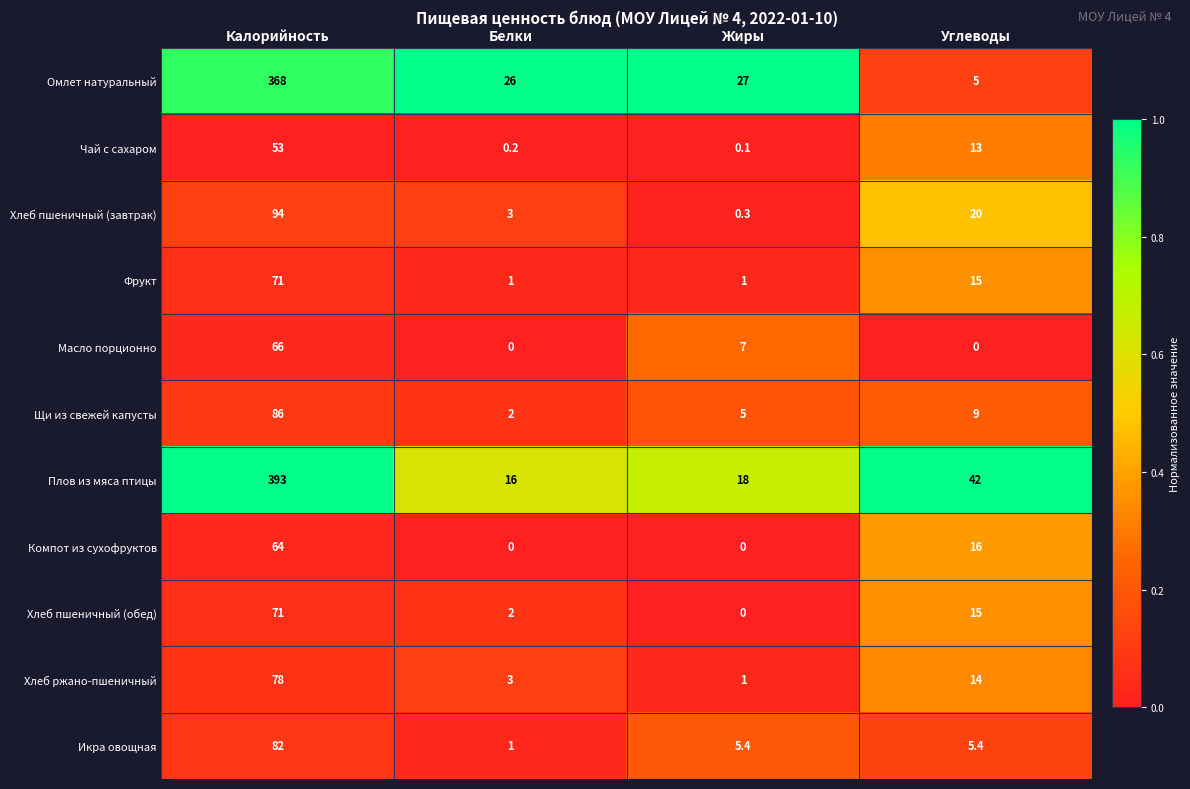

Which series has the largest total across all categories?

Плов из мяса птицы